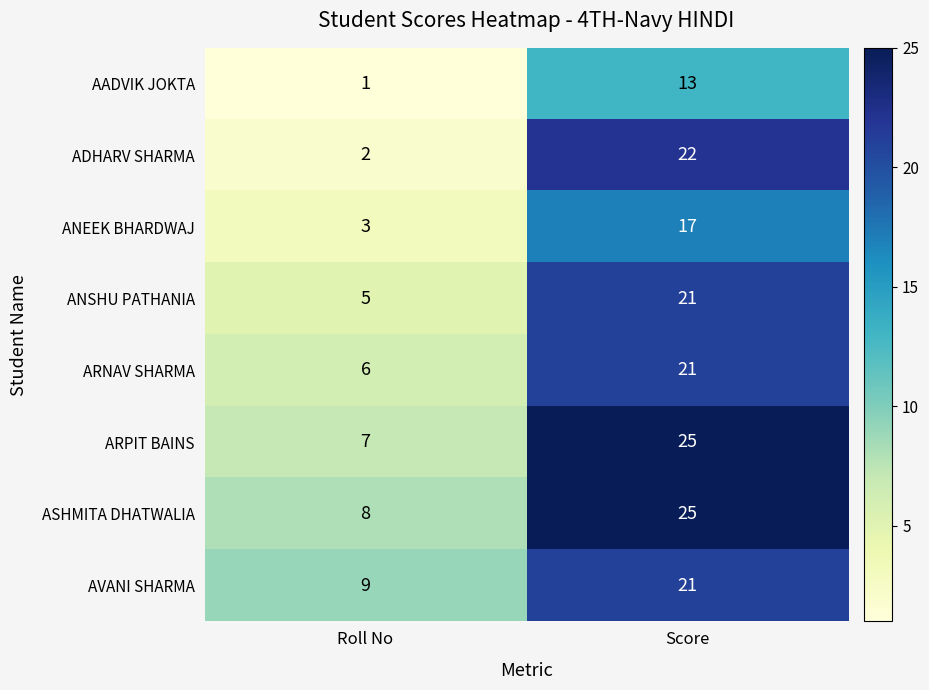

Where is AVANI SHARMA nearest to the value 15?

Roll No